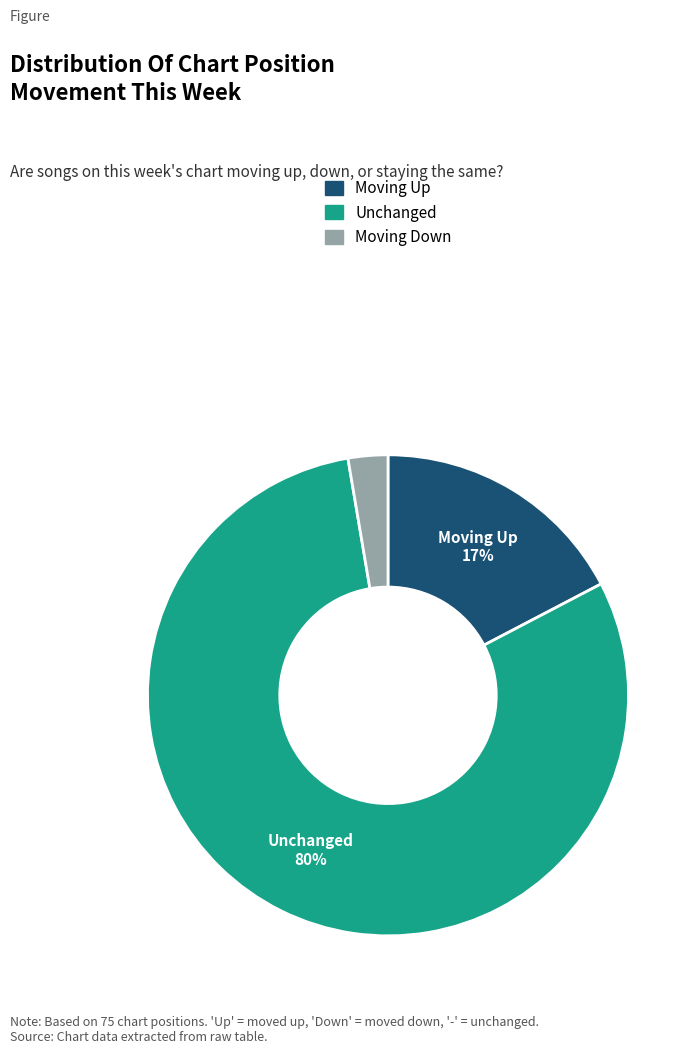

To the nearest percent, what is the difference between the largest and smallest slice percentages?

77%